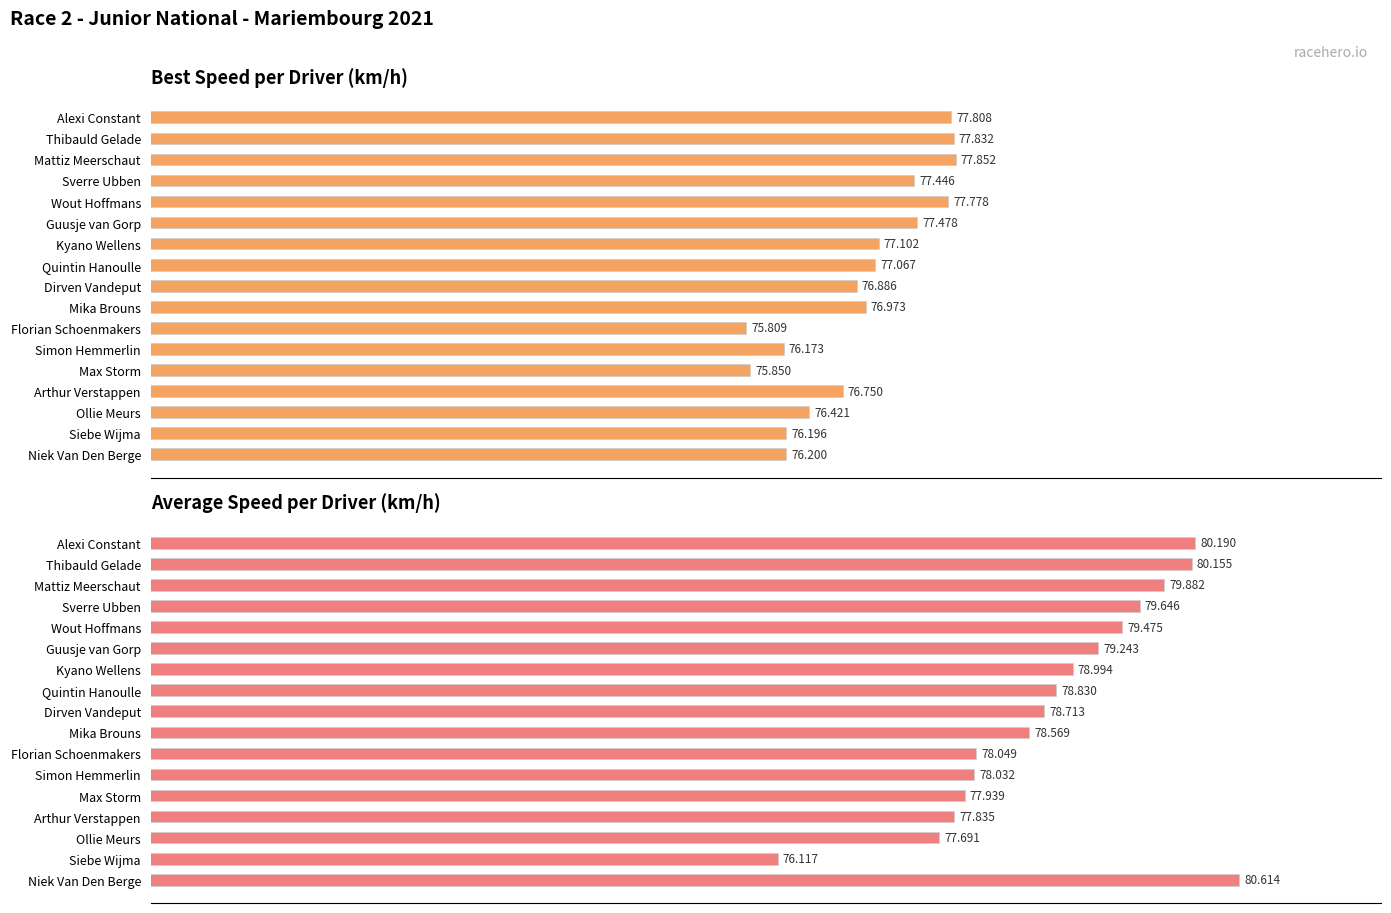

The Best Speed (km/h) series shows 76.2 at Niek Van Den Berge. True or false?

True